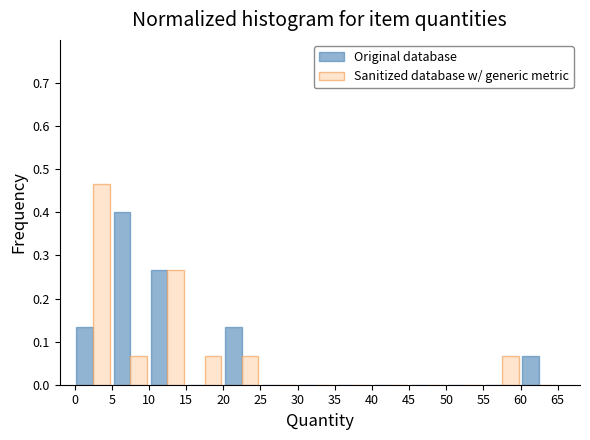

Reading left to right, transcribe this chart: for each range on the x-axis, give the height of each series' bar. The values are not printed on the chart, so give them approximately, as read against the axis.

0 to 5: Original database=0.13	Sanitized database w/ generic metric=0.47
5 to 10: Original database=0.40	Sanitized database w/ generic metric=0.07
10 to 15: Original database=0.27	Sanitized database w/ generic metric=0.27
15 to 20: Original database=0	Sanitized database w/ generic metric=0.07
20 to 25: Original database=0.13	Sanitized database w/ generic metric=0.07
25 to 30: Original database=0	Sanitized database w/ generic metric=0
30 to 35: Original database=0	Sanitized database w/ generic metric=0
35 to 40: Original database=0	Sanitized database w/ generic metric=0
40 to 45: Original database=0	Sanitized database w/ generic metric=0
45 to 50: Original database=0	Sanitized database w/ generic metric=0
50 to 55: Original database=0	Sanitized database w/ generic metric=0
55 to 60: Original database=0	Sanitized database w/ generic metric=0.07
60 to 65: Original database=0.07	Sanitized database w/ generic metric=0